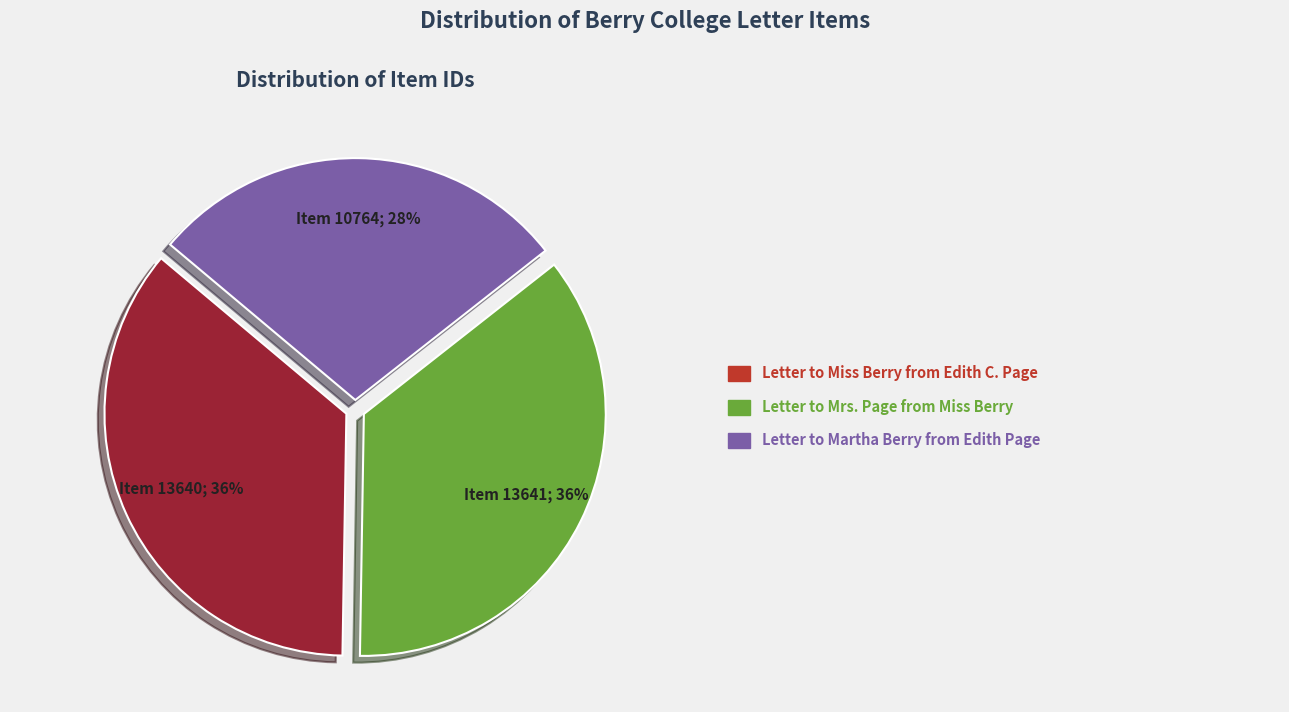

Is there a majority slice in this chart?

No